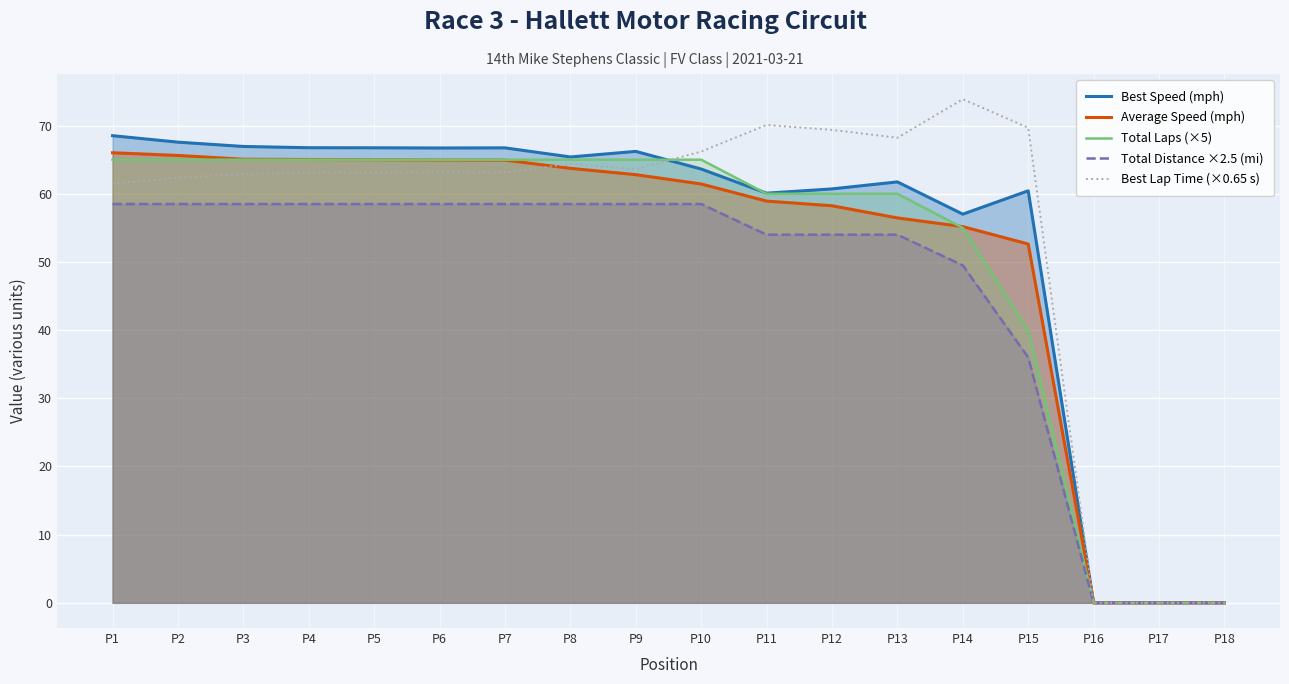

Is it true that Best Lap Time (×0.65 s) equals 62.3 at P2?

True